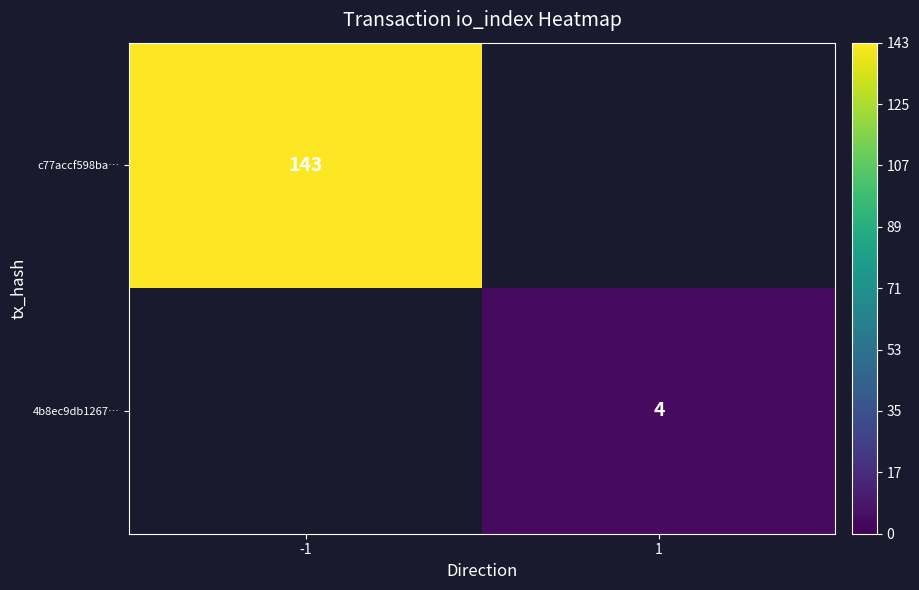

Which has a higher value, 1 or -1?

-1